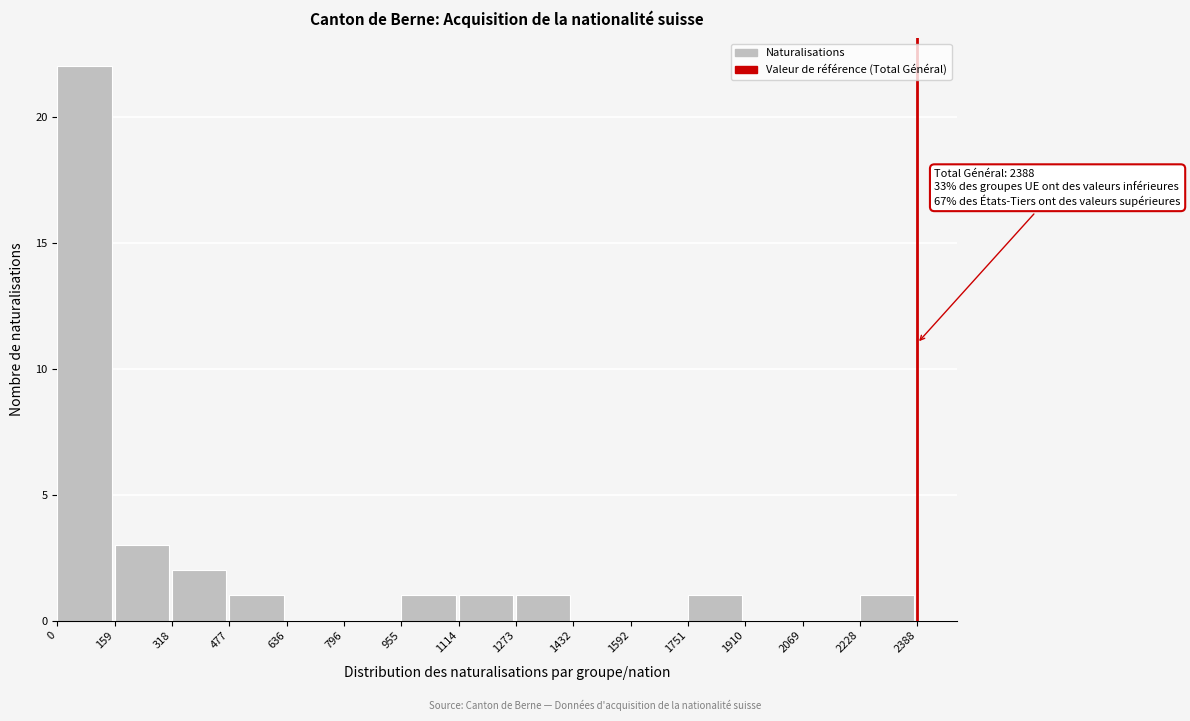

Which range on the x-axis has the tallest bar?

0 to 159